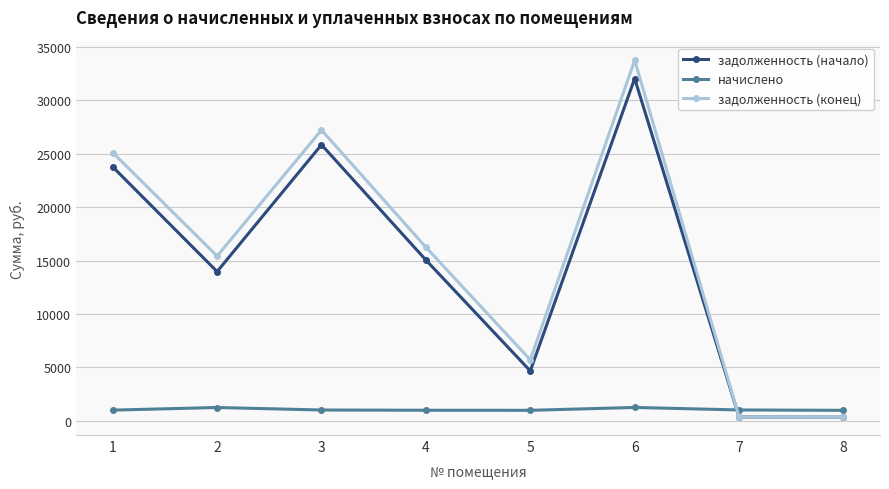

What is the maximum value for задолженность (конец)?

33761.8